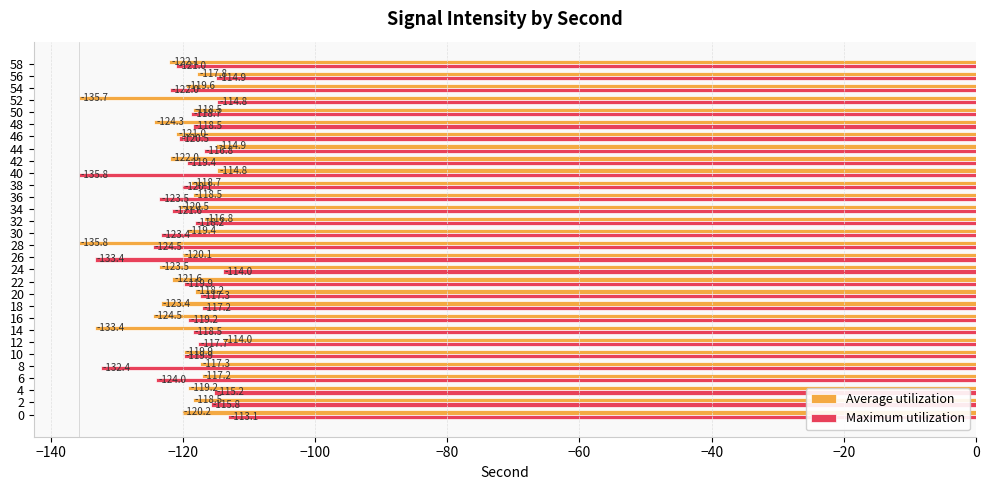

What value does the Maximum utilization series have at 8?

-132.4